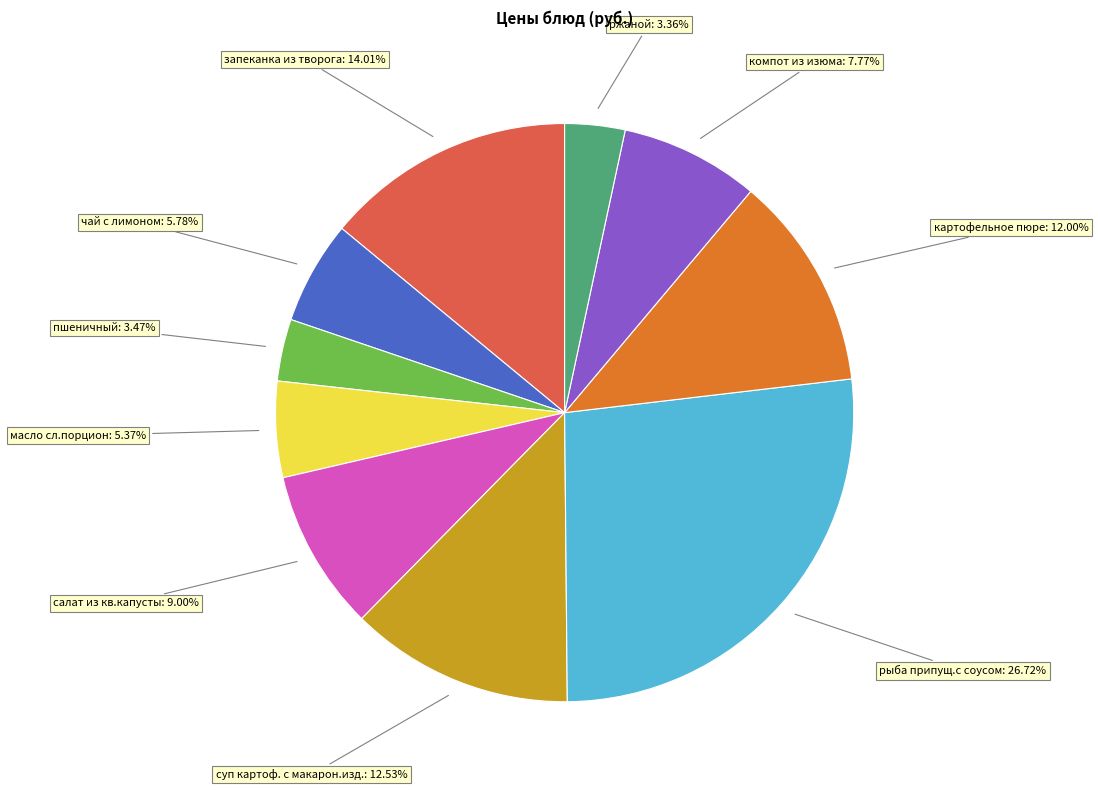

How many slices are in this pie chart?

10